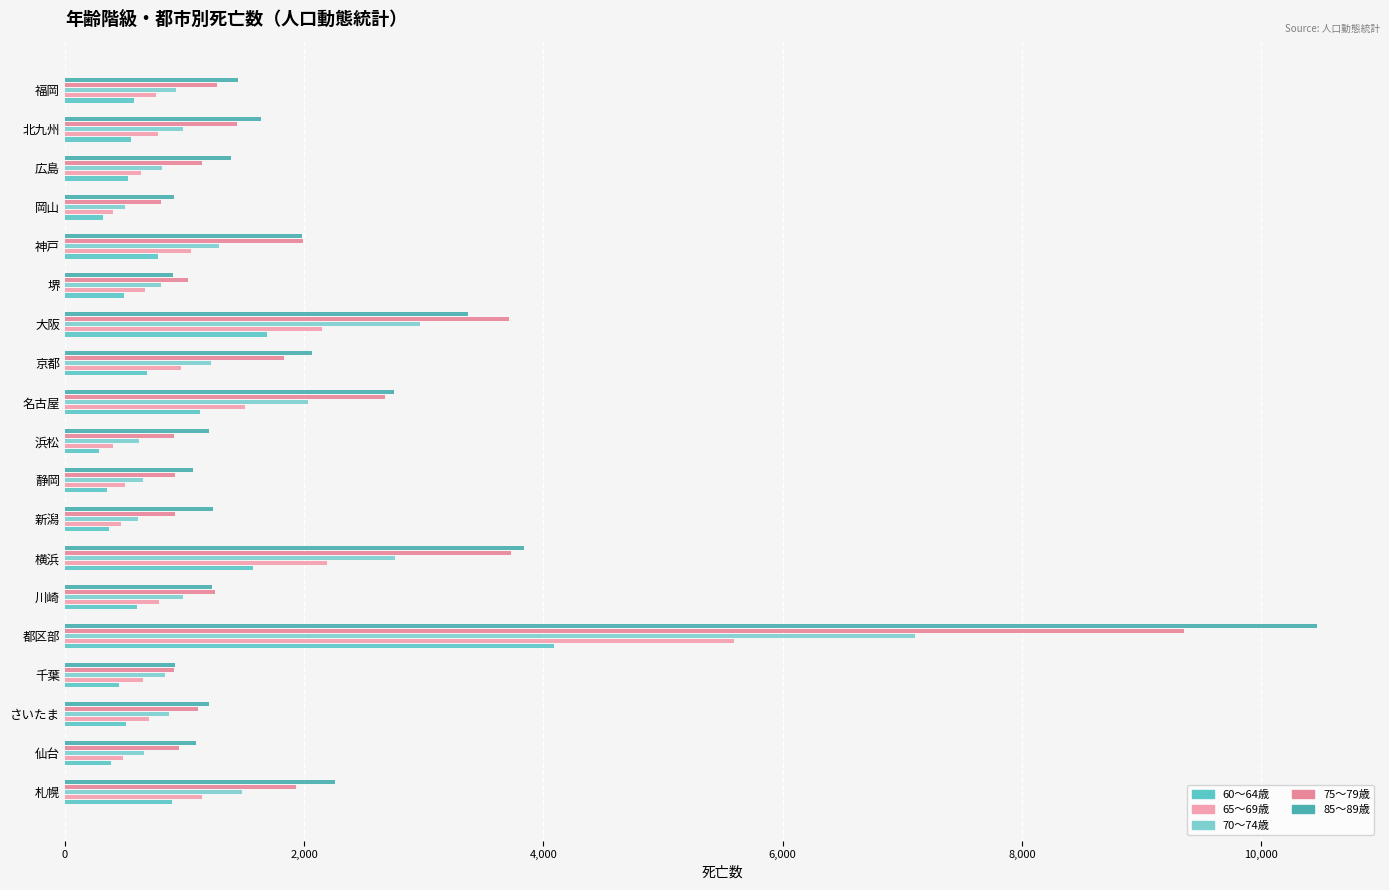

What is the difference between the second highest and minimum values in the 85～89歳 series?

2931